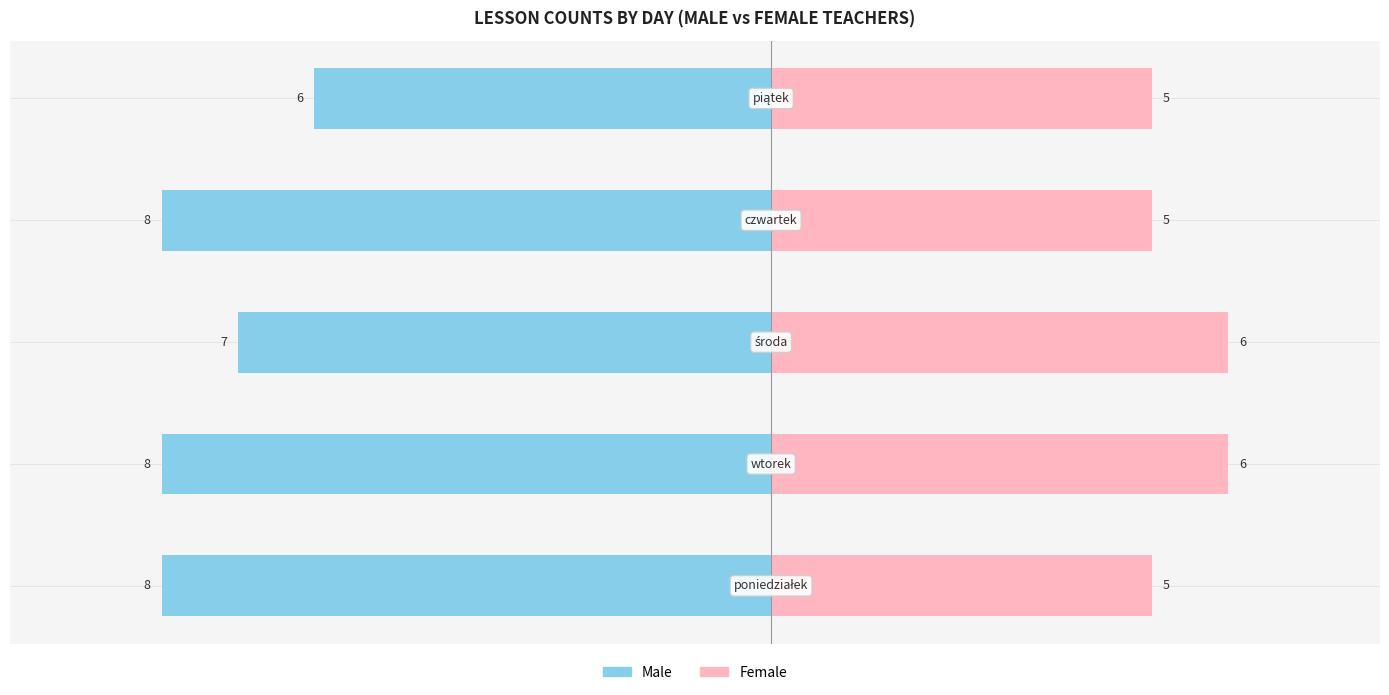

Reading left to right, what are all the values shown in this chart?

Male: −10=-8	−8=-8	−6=-7	−4=-8	−2=-6
Female: −10=5	−8=6	−6=6	−4=5	−2=5